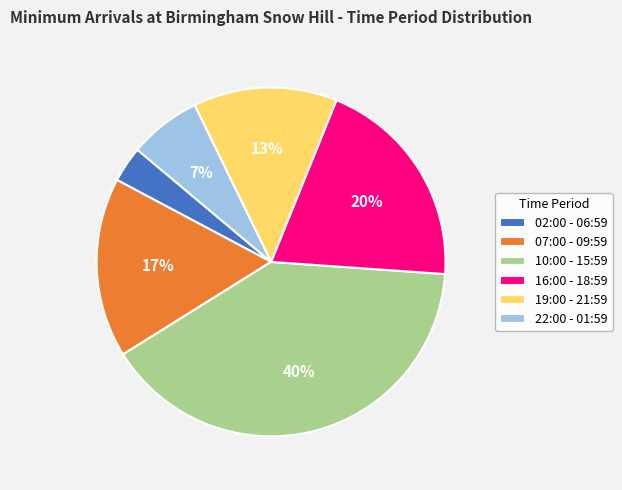

To the nearest percent, what portion does 16:00 - 18:59 represent?

20%